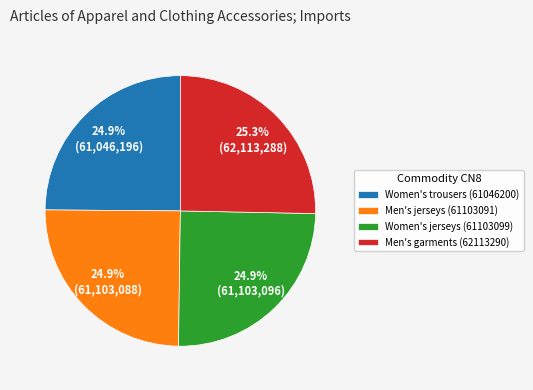

Count the number of slices in the pie.

4